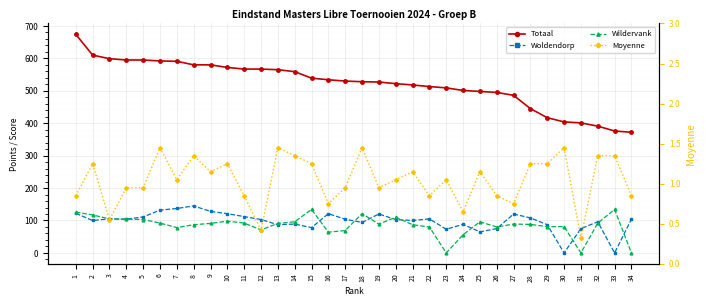

In Wildervank, how many points are higher than both neighbors (excluding endpoints)?

7